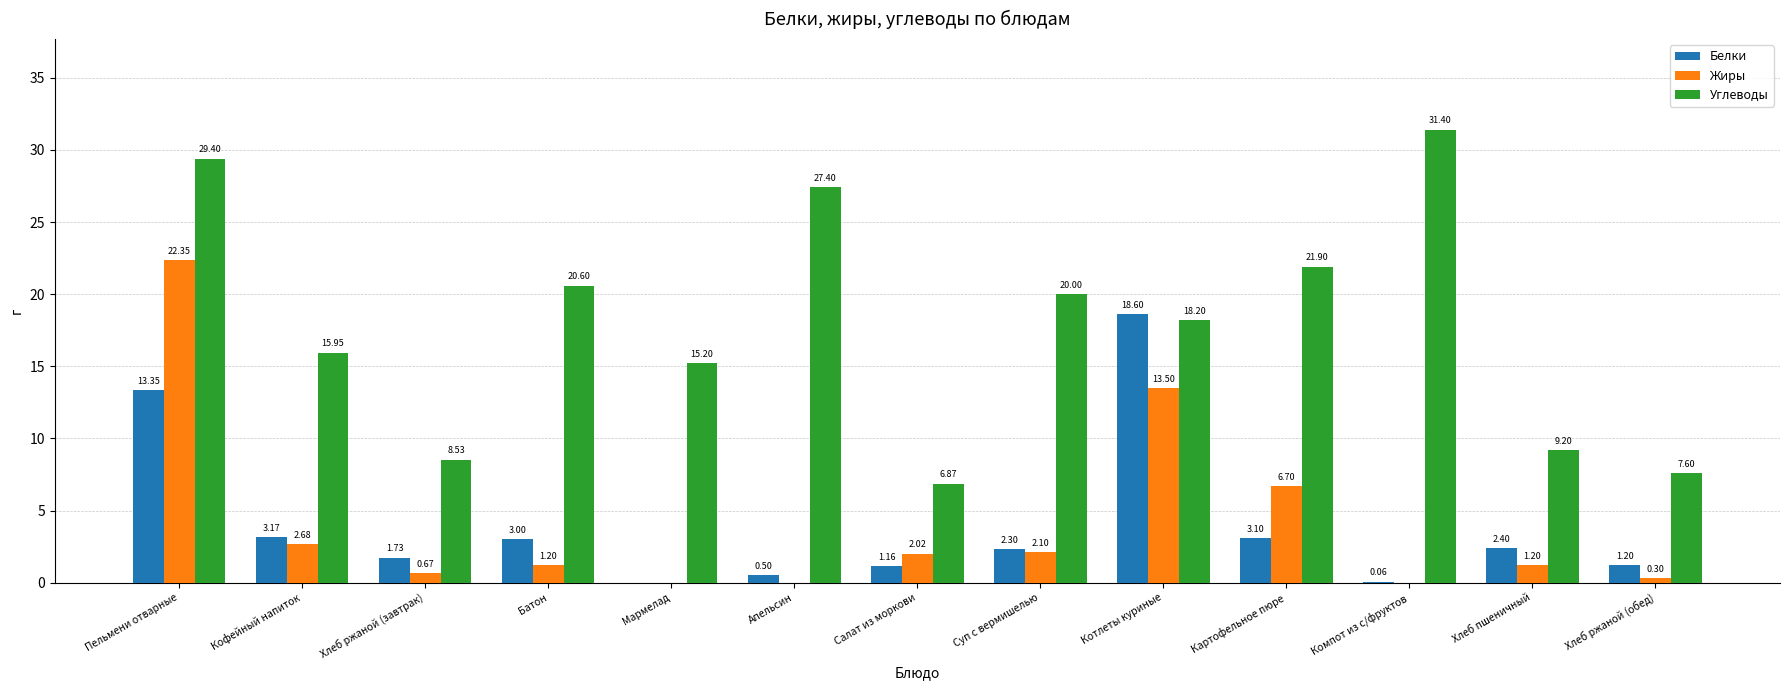

What are all the series names shown in the legend?

Белки, Жиры, Углеводы